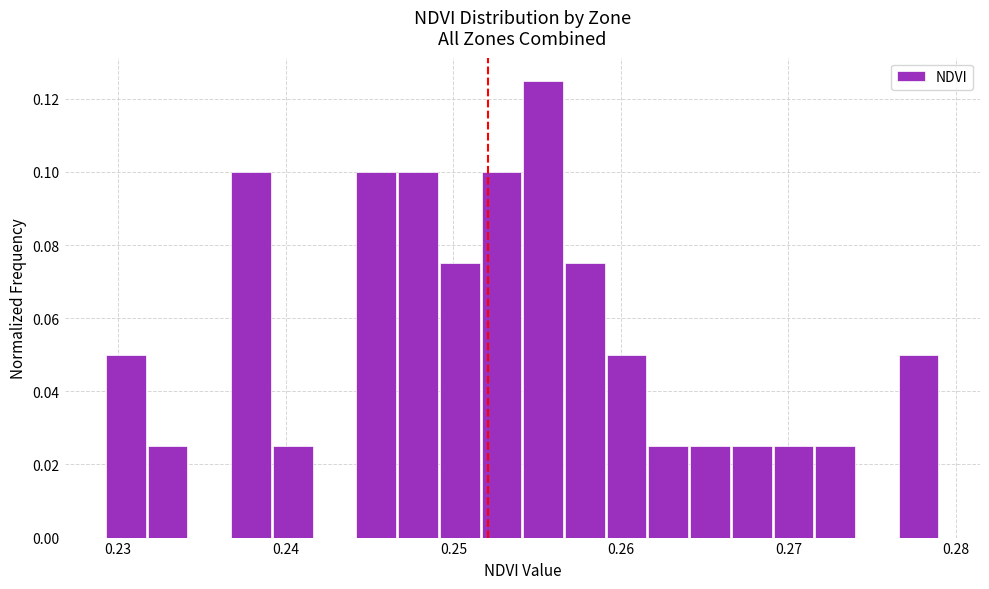

Around what value on the x-axis is the tallest bar? Give the approximate position of its centre, as read against the axis.

0.255